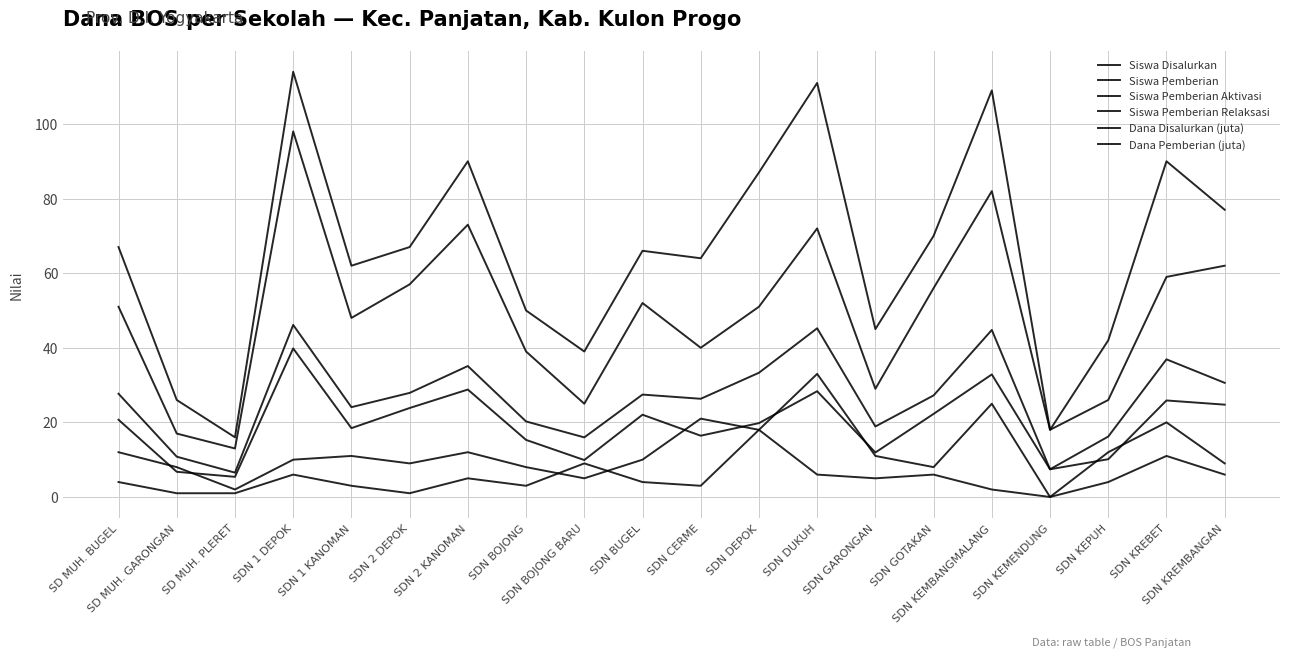

True or false: Dana Disalurkan (juta) and Dana Pemberian (juta) cross at least once.

False